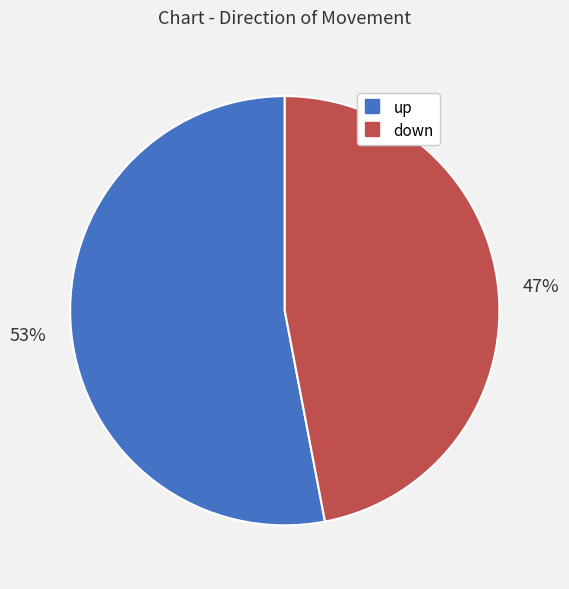

Combined, do up and down account for over 50%?

Yes